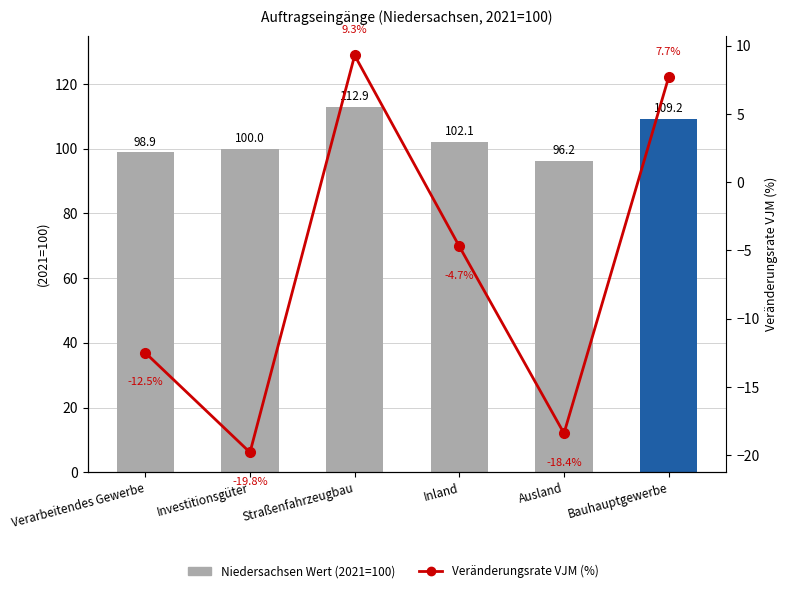

The Veränderungsrate VJM series shows -20.0 at Verarbeitendes Gewerbe. True or false?

False